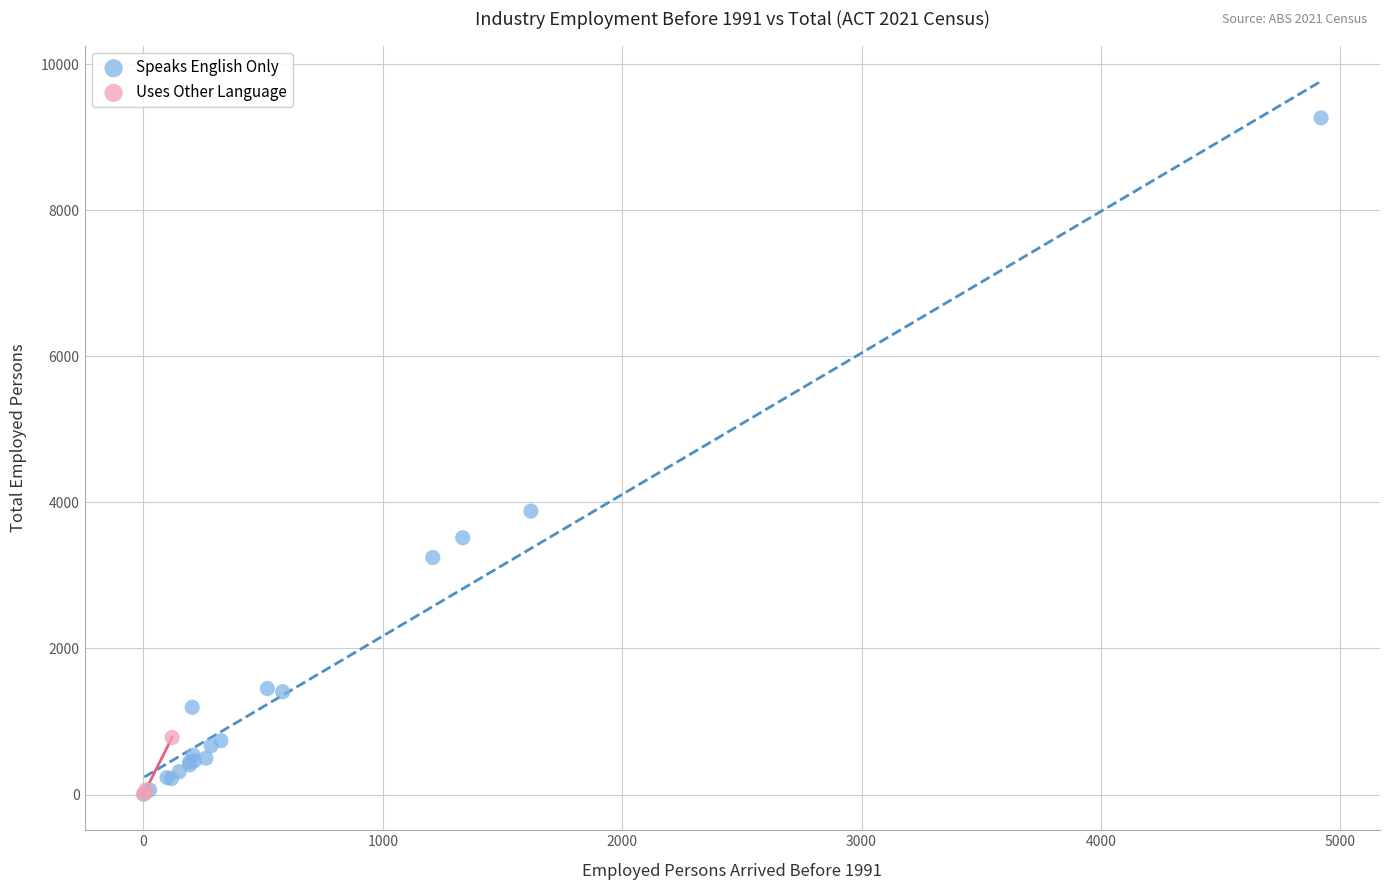

Which series contains the highest Y value?

Speaks English Only